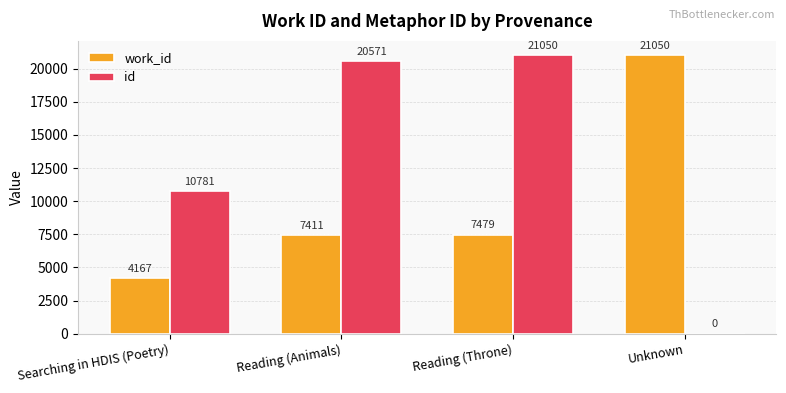

What is the sum of all id values?

52402